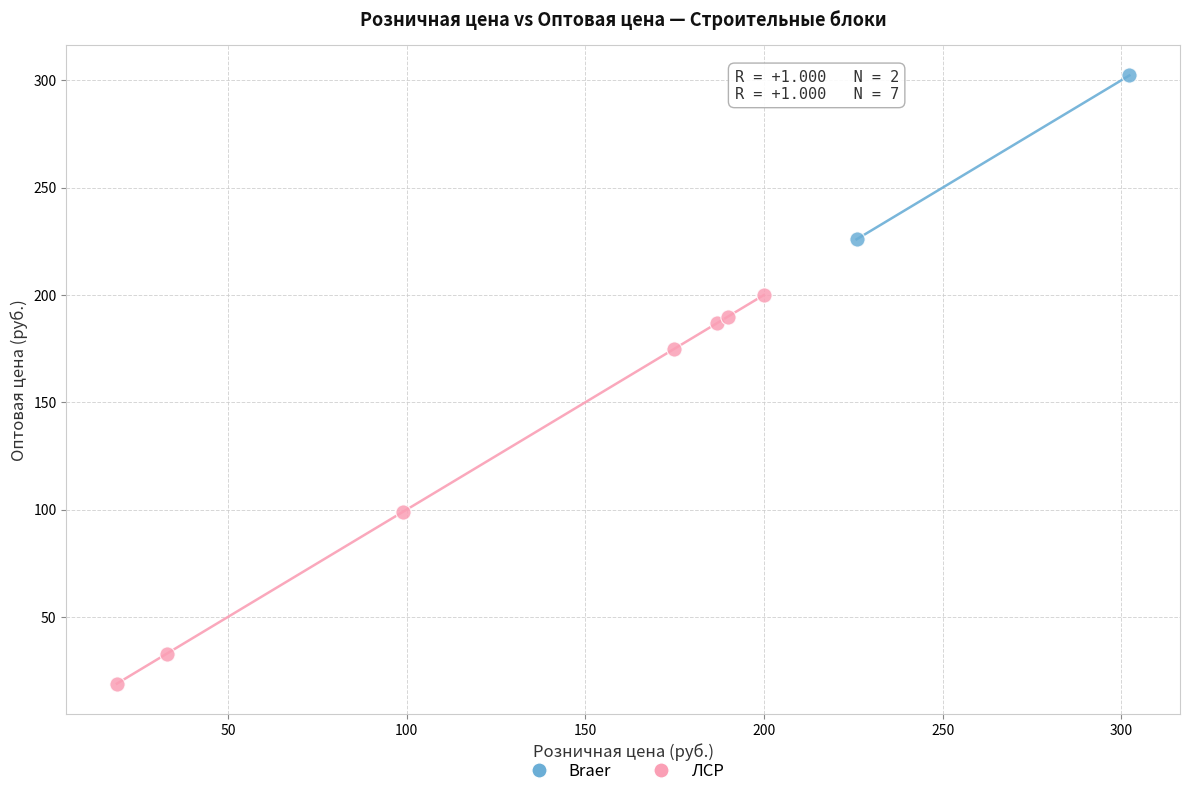

What are all the series names shown in the legend?

Braer, ЛСР